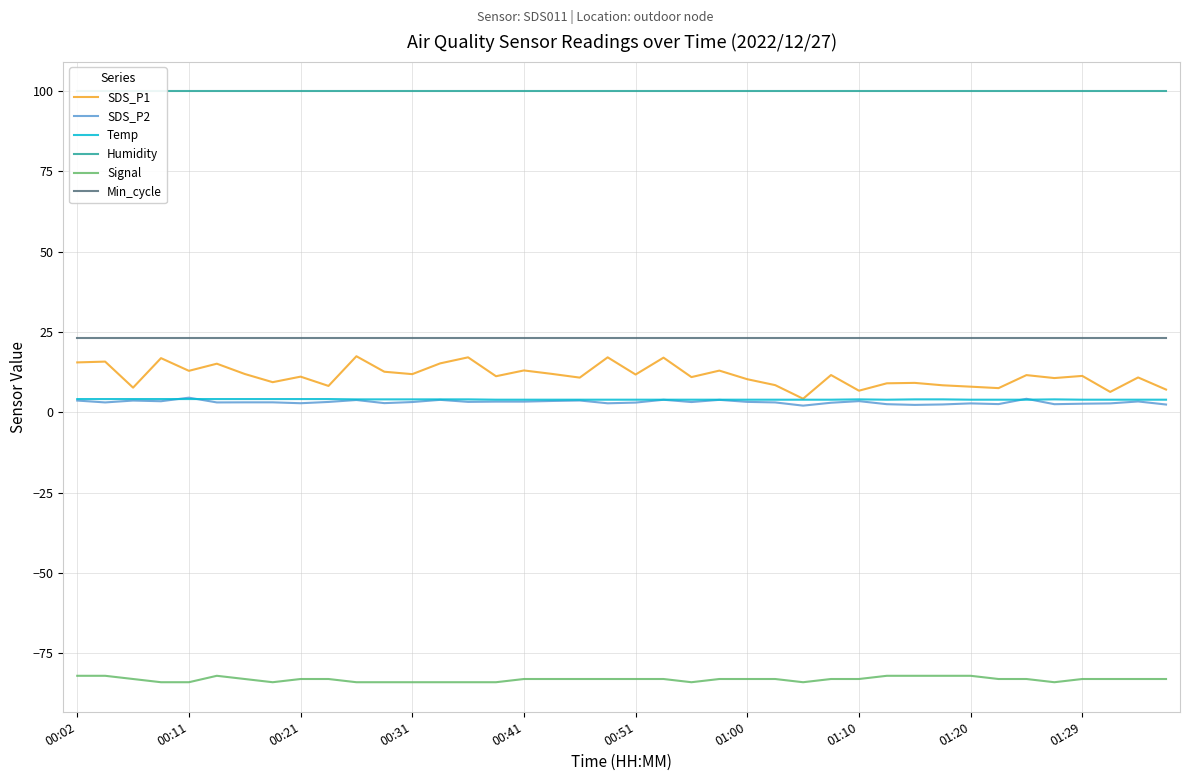

What is the spread (max minus min) of values at 26?

183.9